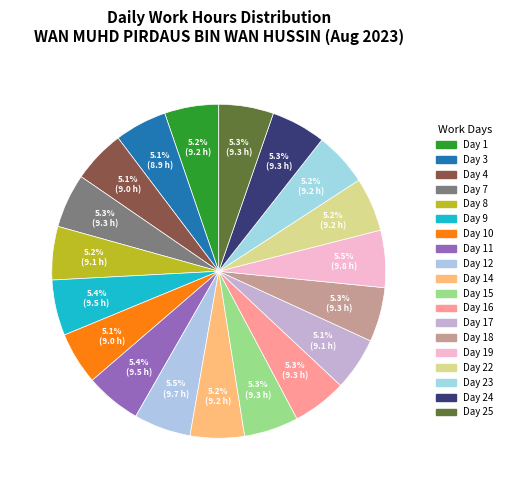

How many slices are in this pie chart?

19